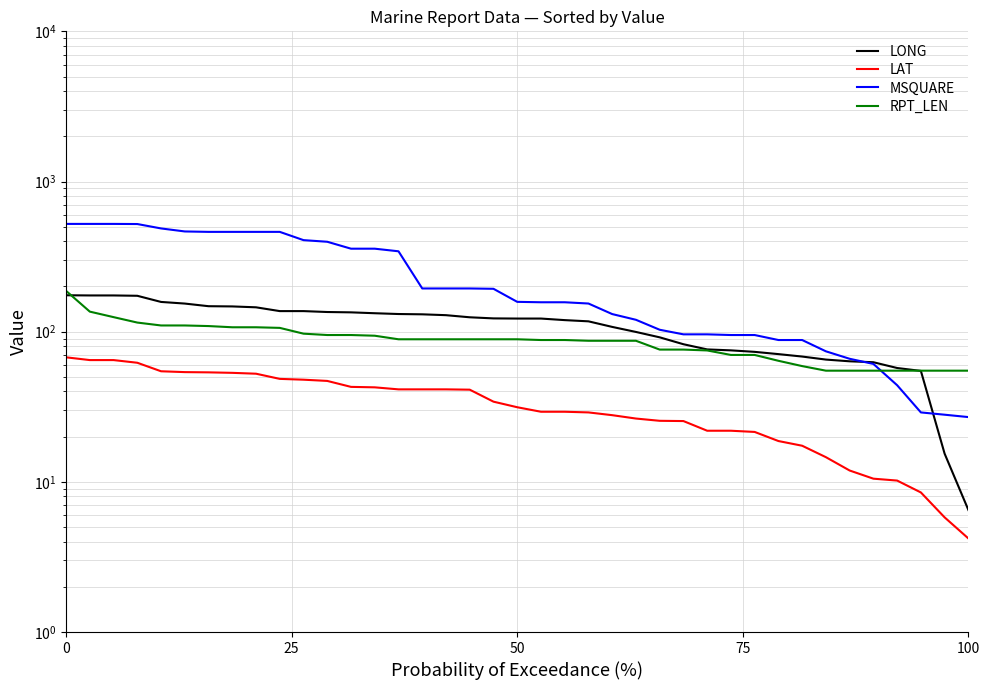

How many values in the LAT series are below 31?

19